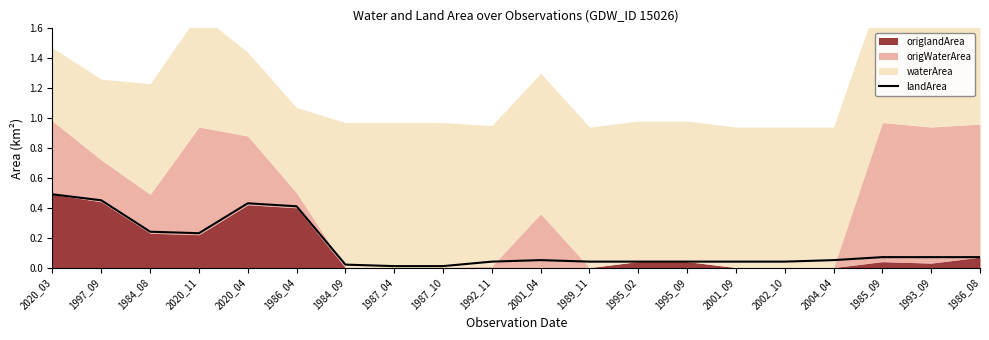

The chart shows a value of 0.0 at 1987_10. True or false?

False